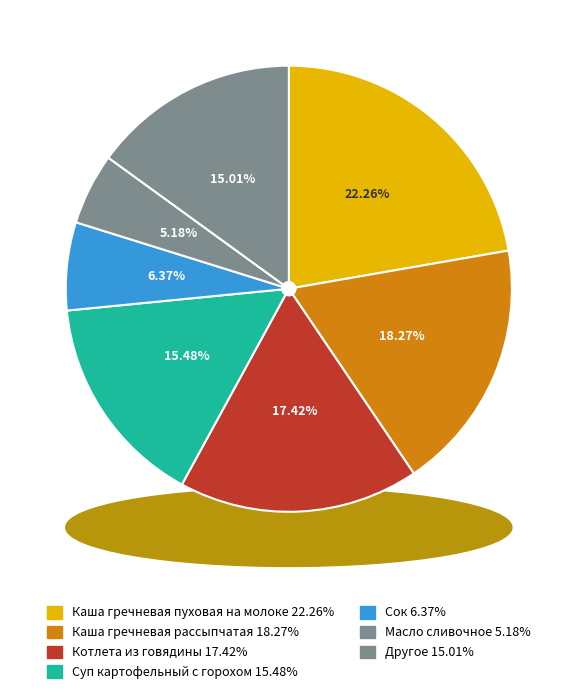

Is it true that Каша гречневая рассыпчатая is 5% of the pie?

False